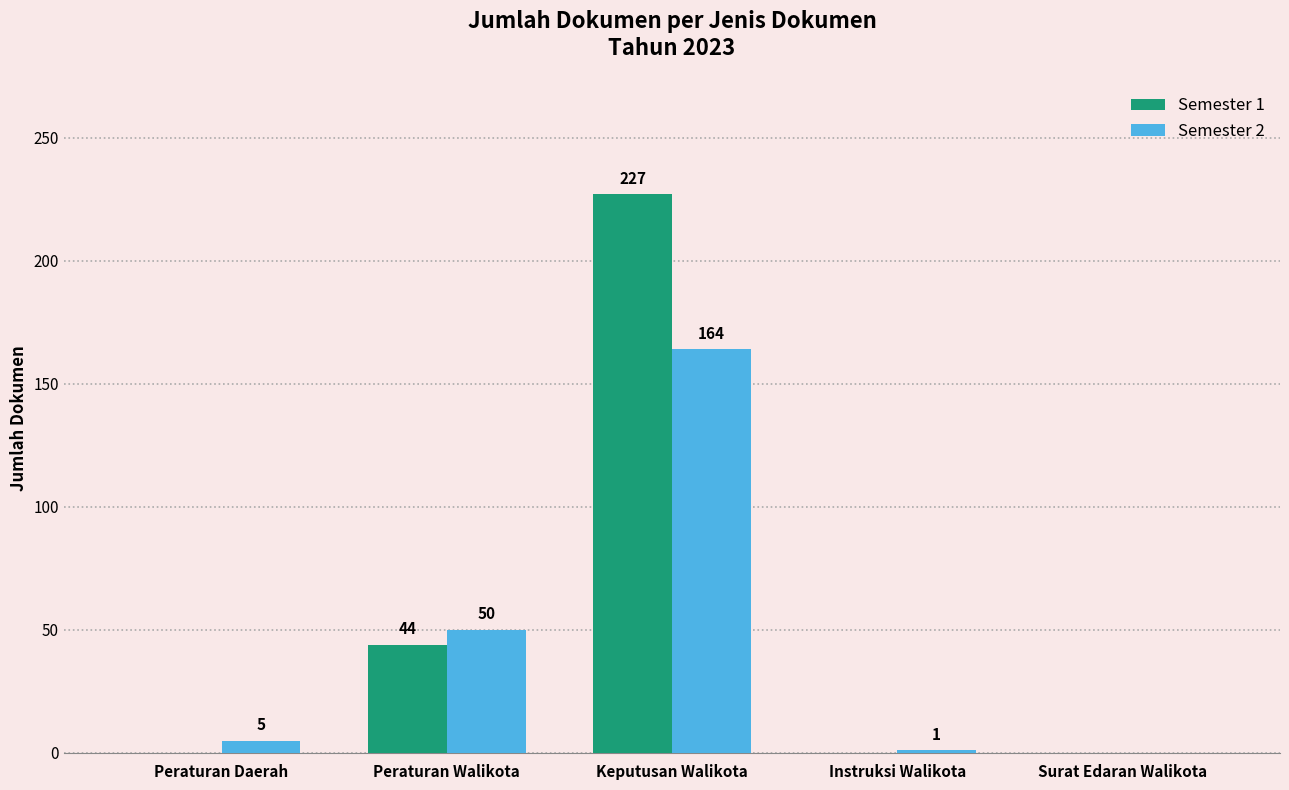

Between Peraturan Daerah and Surat Edaran Walikota, which series saw the biggest shift?

Semester 2